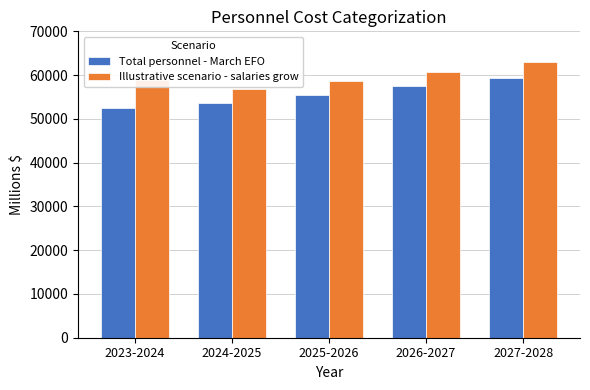

What is the sum of all Total personnel - March EFO values?

278352.4